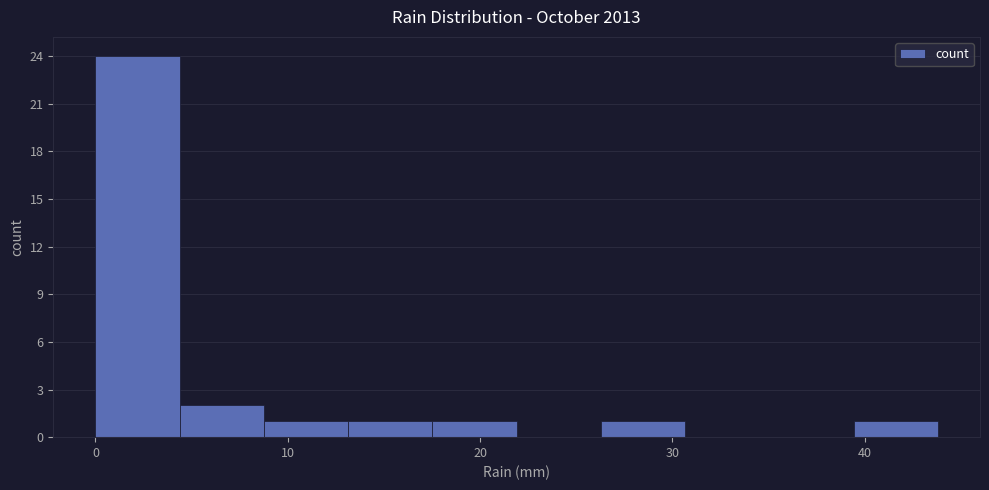

What is the height of the bar covering 9 to 13 on the x-axis? Neither the bar edges nor the heights are printed on the chart, so give them approximately, as read against the axes.

1